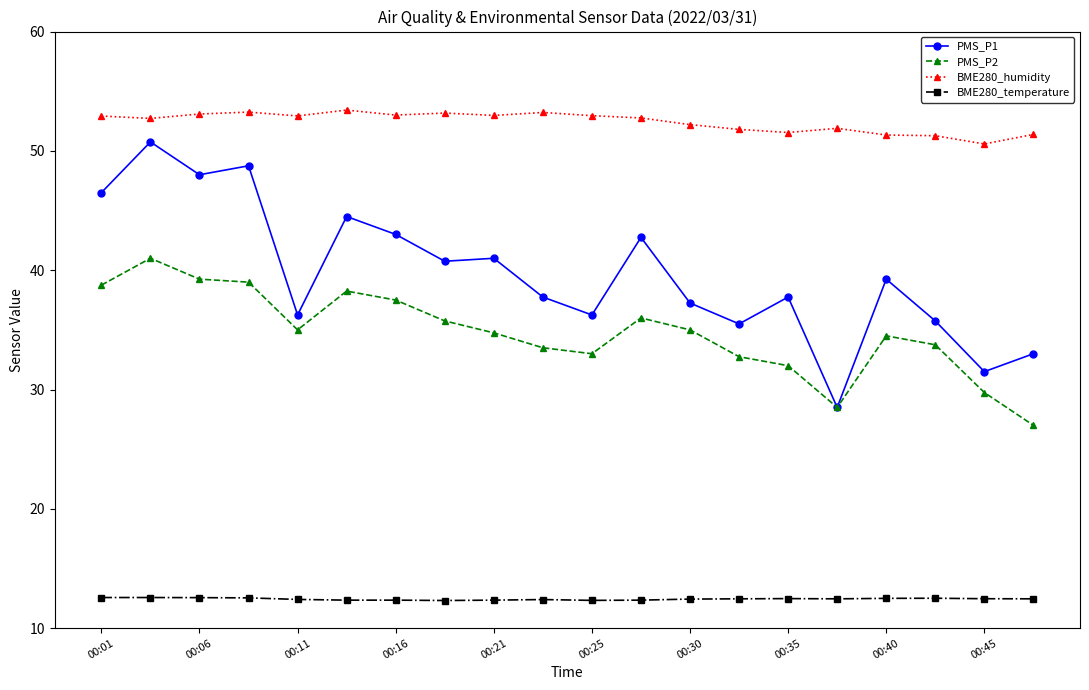

What is the highest value of the PMS_P1 series?

50.8